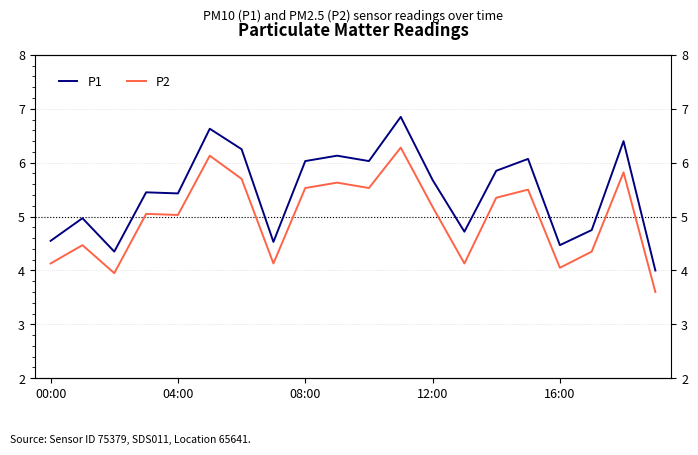

What are all the series names shown in the legend?

P1, P2